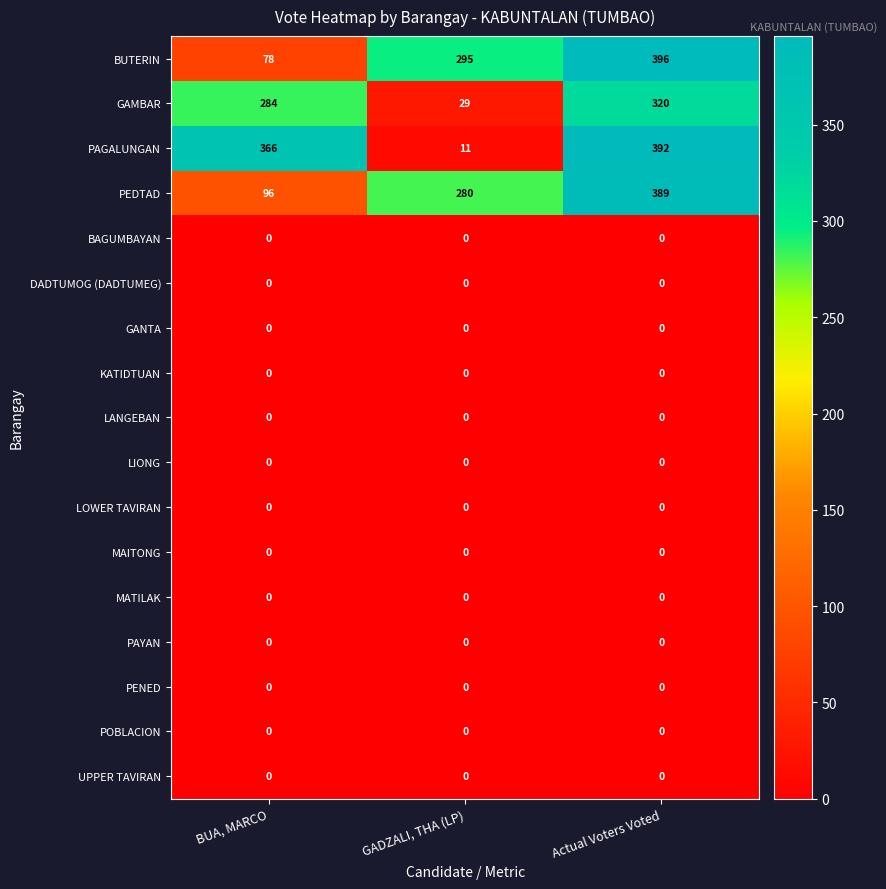

Between BUA, MARCO and GADZALI, THA (LP), which series saw the biggest shift?

PAGALUNGAN